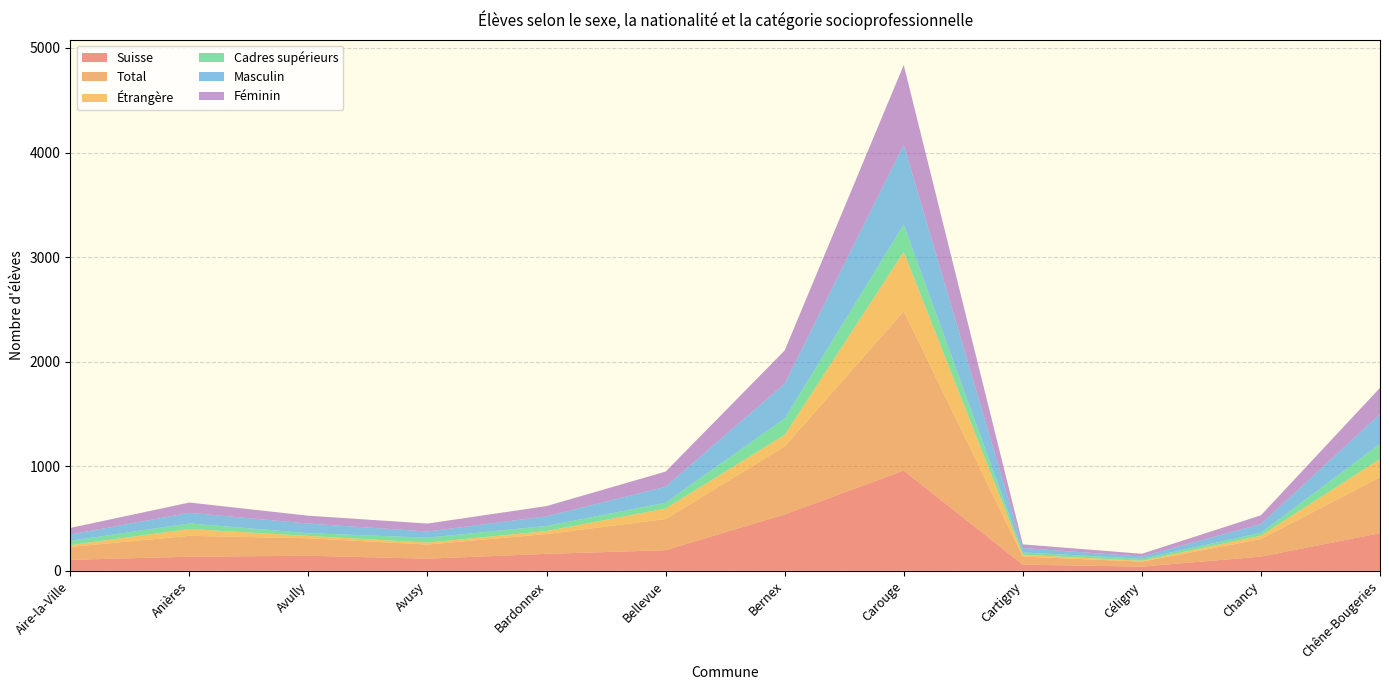

Reading left to right, list all the values displayed in this chart.

Suisse: Aire-la-Ville=105	Anières=135	Avully=144	Avusy=116	Bardonnex=162	Bellevue=197	Bernex=539	Carouge=958	Cartigny=59	Céligny=40	Chancy=136	Chêne-Bougeries=360
Total: Aire-la-Ville=123	Anières=200	Avully=167	Avusy=135	Bardonnex=190	Bellevue=298	Bernex=650	Carouge=1525	Cartigny=77	Céligny=48	Chancy=168	Chêne-Bougeries=535
Étrangère: Aire-la-Ville=18	Anières=65	Avully=23	Avusy=19	Bardonnex=28	Bellevue=101	Bernex=111	Carouge=567	Cartigny=18	Céligny=8	Chancy=32	Chêne-Bougeries=175
Cadres supérieurs: Aire-la-Ville=41	Anières=53	Avully=26	Avusy=47	Bardonnex=49	Bellevue=55	Bernex=157	Carouge=262	Cartigny=22	Céligny=19	Chancy=27	Chêne-Bougeries=145
Masculin: Aire-la-Ville=60	Anières=102	Avully=92	Avusy=59	Bardonnex=92	Bellevue=153	Bernex=333	Carouge=762	Cartigny=42	Céligny=22	Chancy=84	Chêne-Bougeries=284
Féminin: Aire-la-Ville=63	Anières=98	Avully=75	Avusy=76	Bardonnex=98	Bellevue=145	Bernex=317	Carouge=763	Cartigny=35	Céligny=26	Chancy=84	Chêne-Bougeries=251